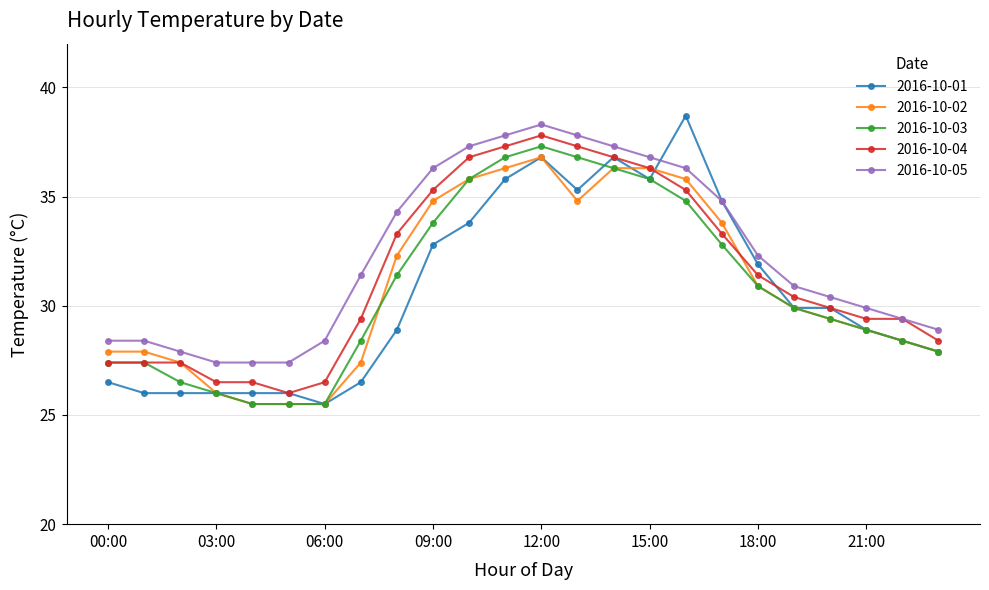

Which series has the widest spread of values?

2016-10-01